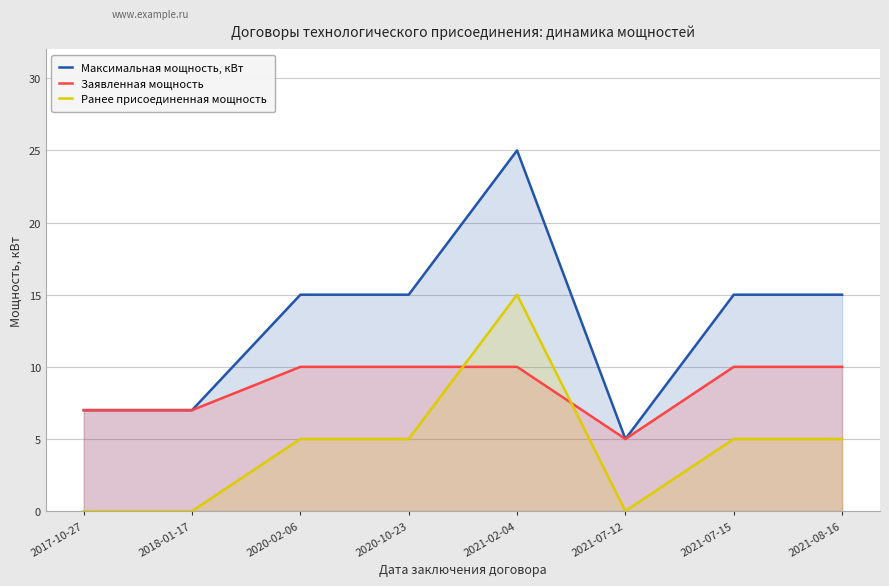

What position from the right is 2020-02-06?

6